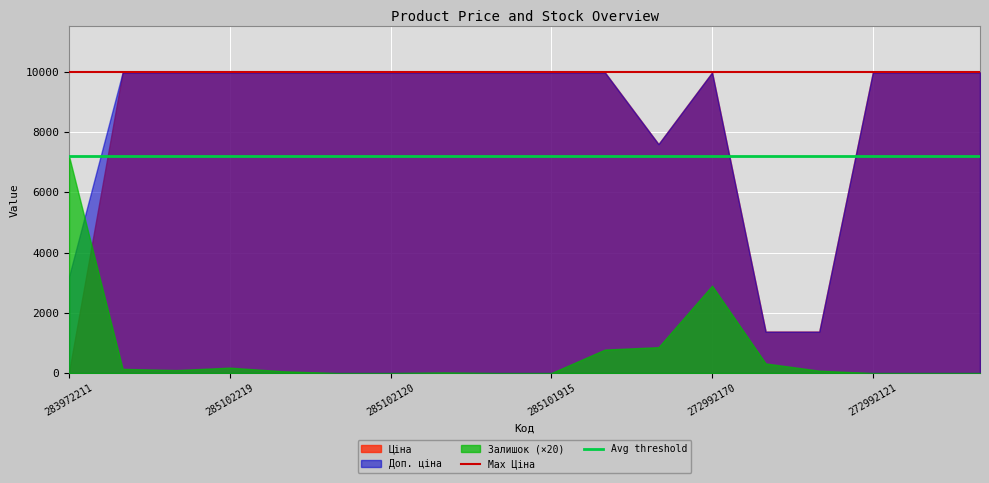

At which category is the sum across all series the highest?

272992170